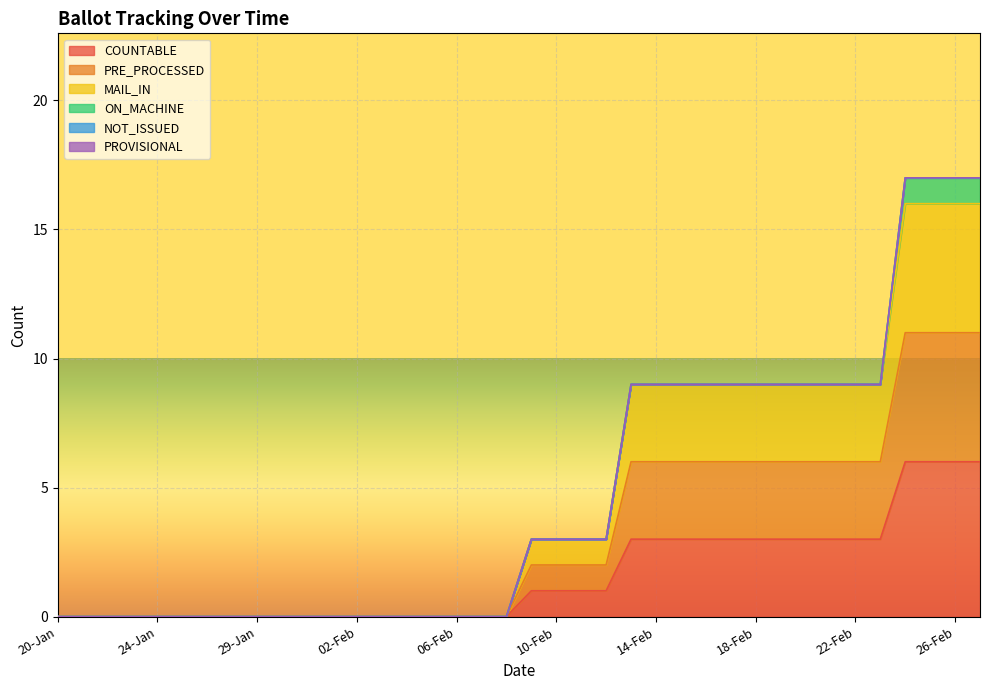

How many MAIL_IN values are between 0 and 6?

34